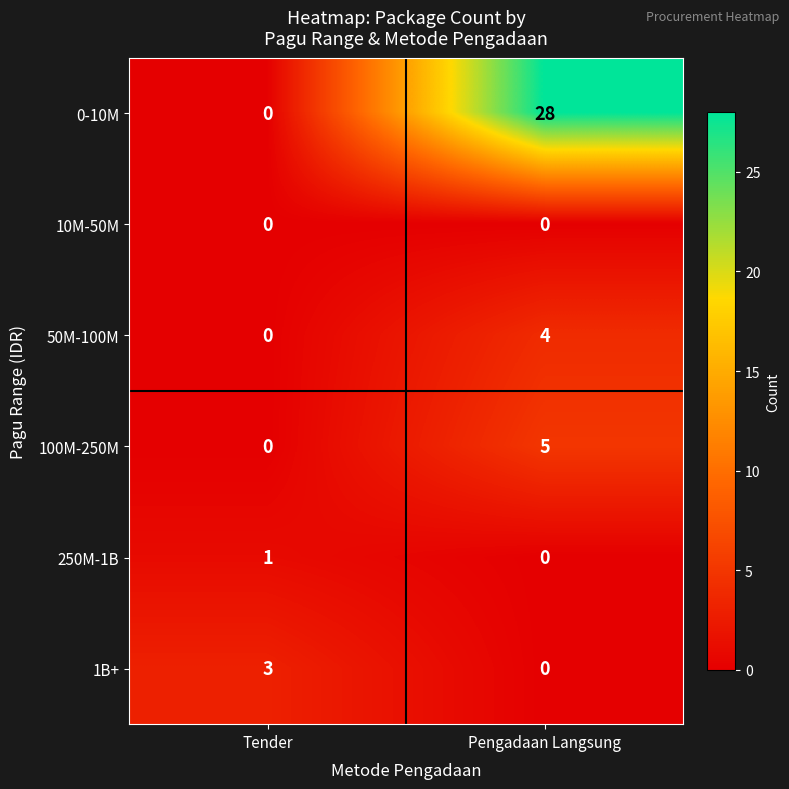

Count the number of categories in the chart.

2